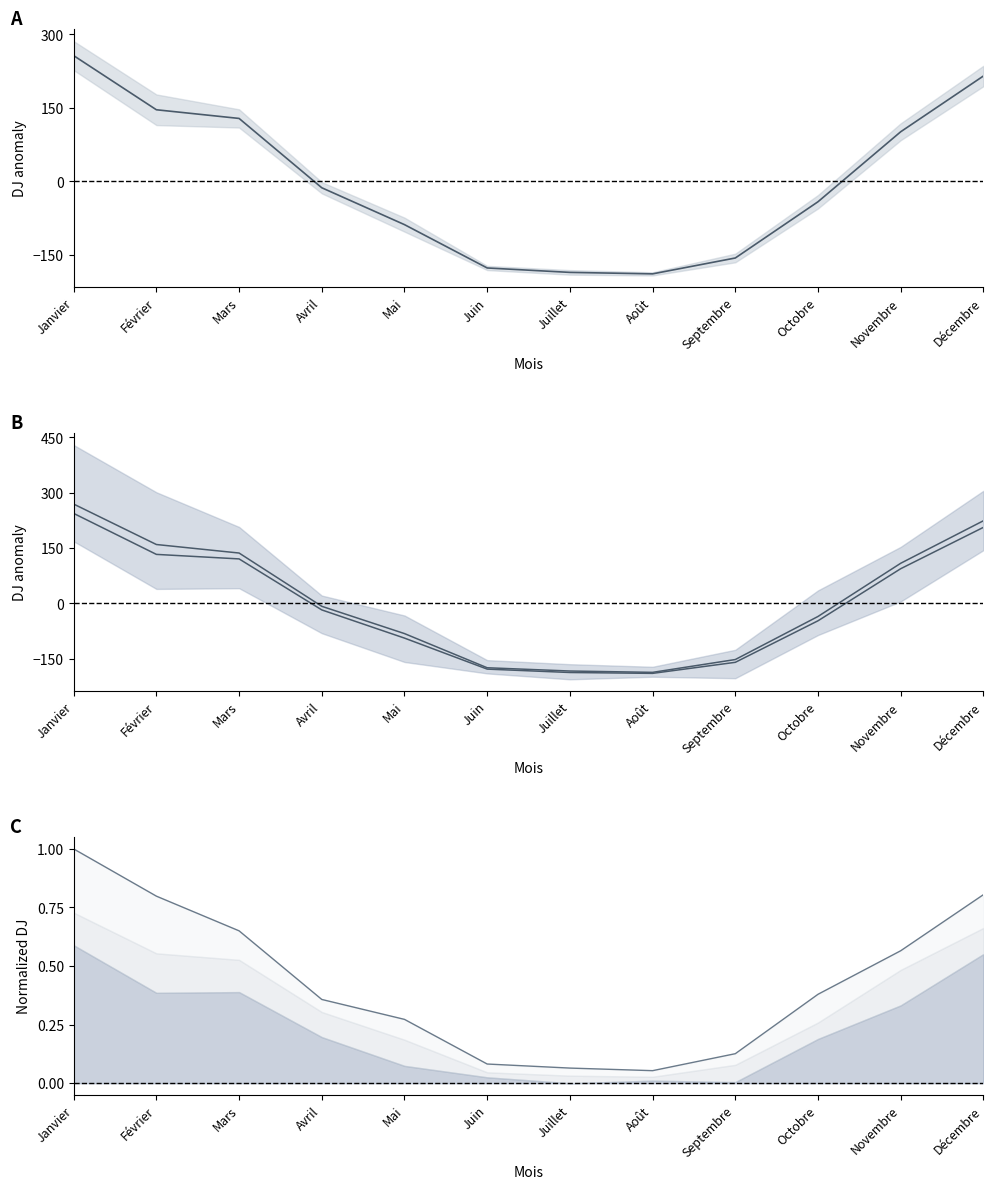

What is the difference between the Lower mean values at Mai and Octobre?

46.9